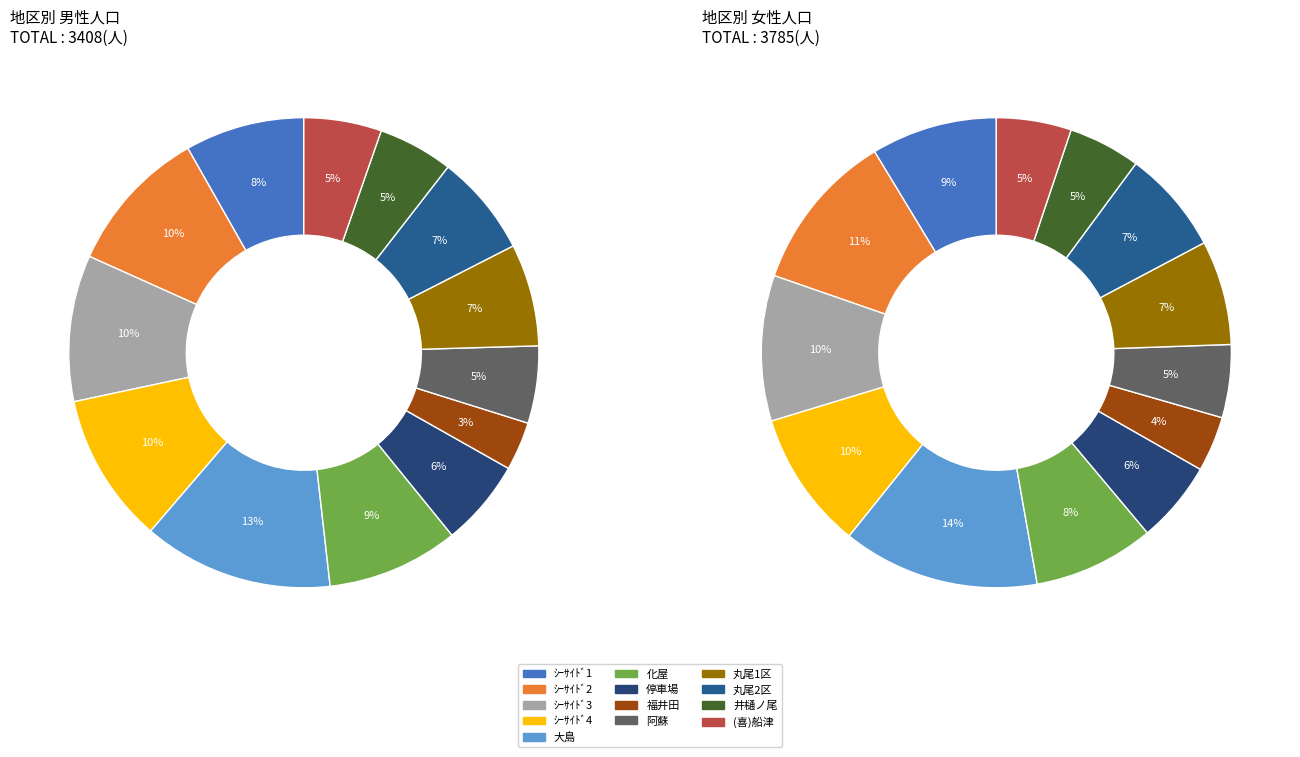

Rank the series at 丸尾2区 from lowest to highest value.

男, 女